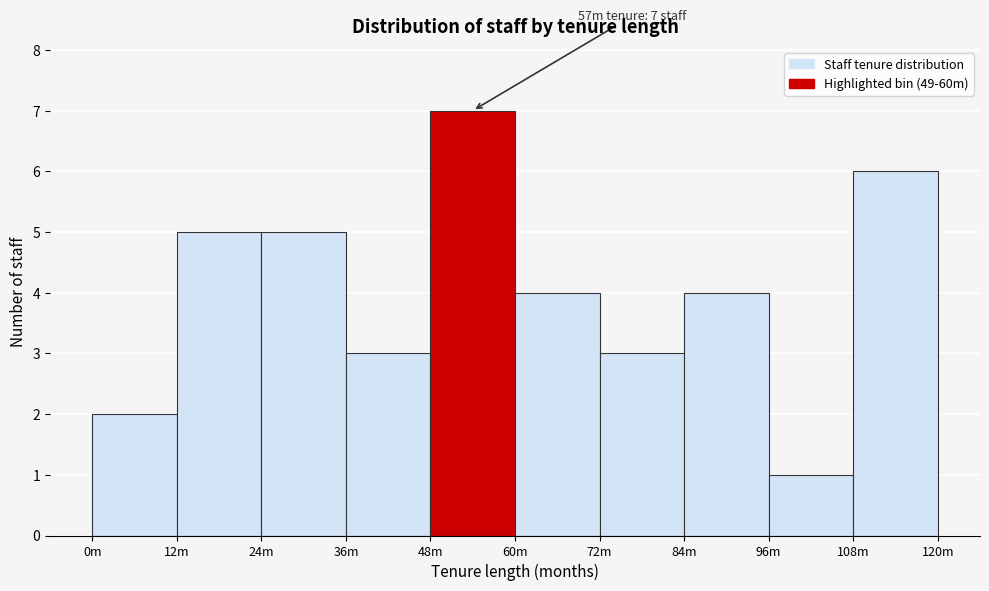

Reading left to right, what are all the values shown in this chart?

2	5	5	3	7	4	3	4	1	6